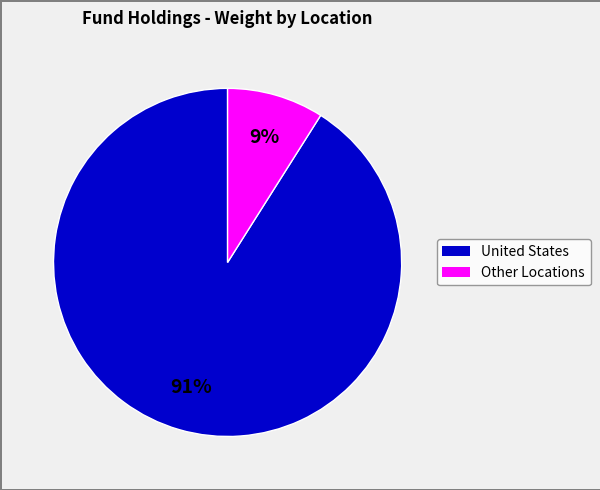

To the nearest percent, what is the average slice percentage?

50%